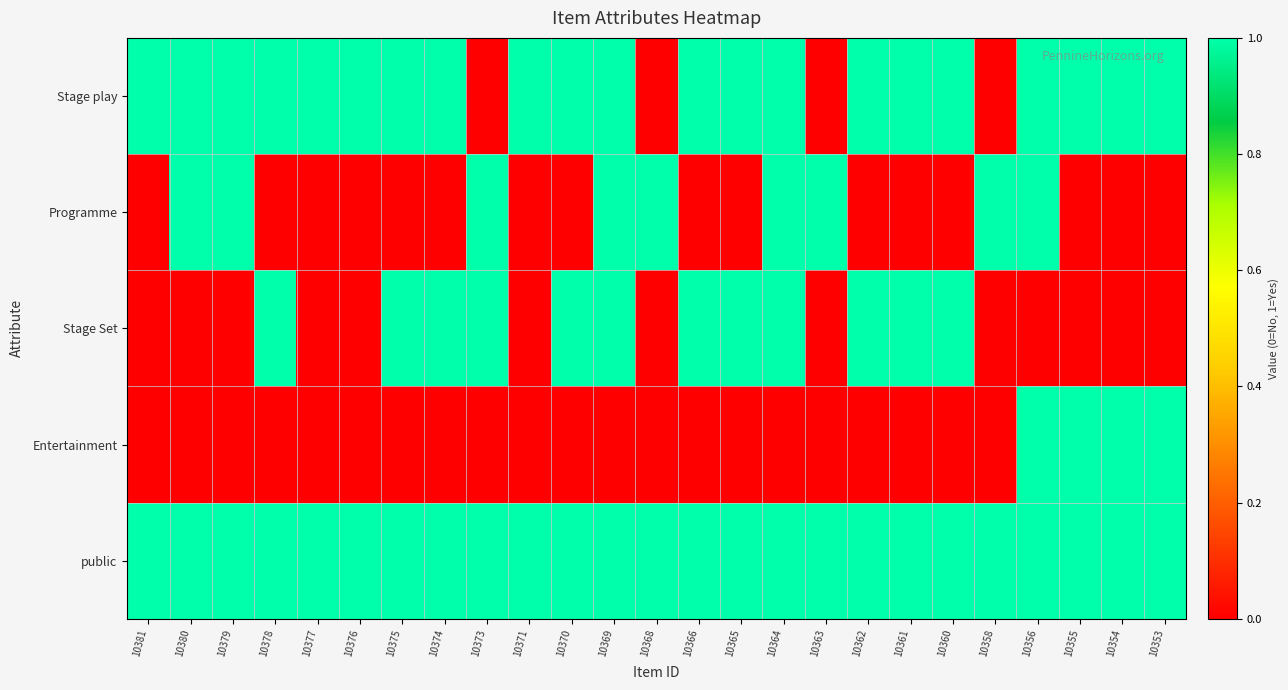

Between 10379 and 10354, which series saw the biggest shift?

Programme